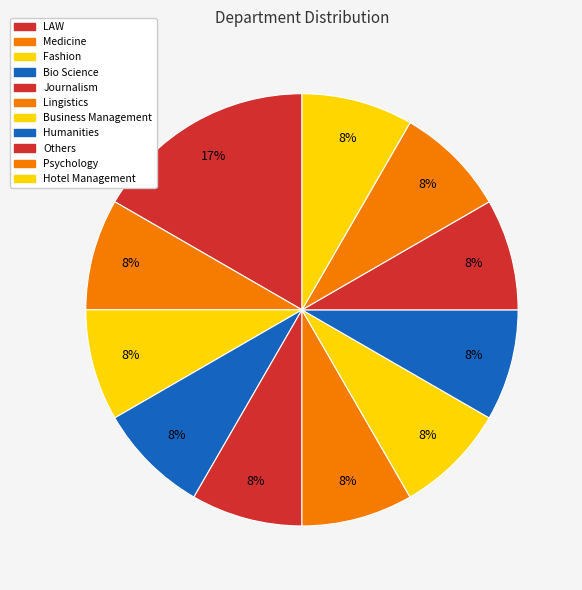

True or false: Fashion accounts for 8% of the total.

True